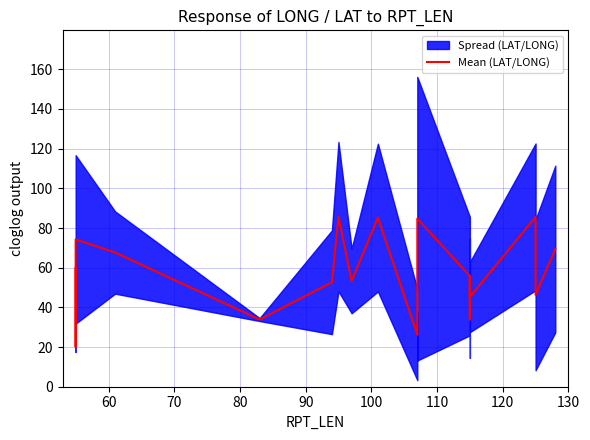

What is the greatest value displayed?

85.8